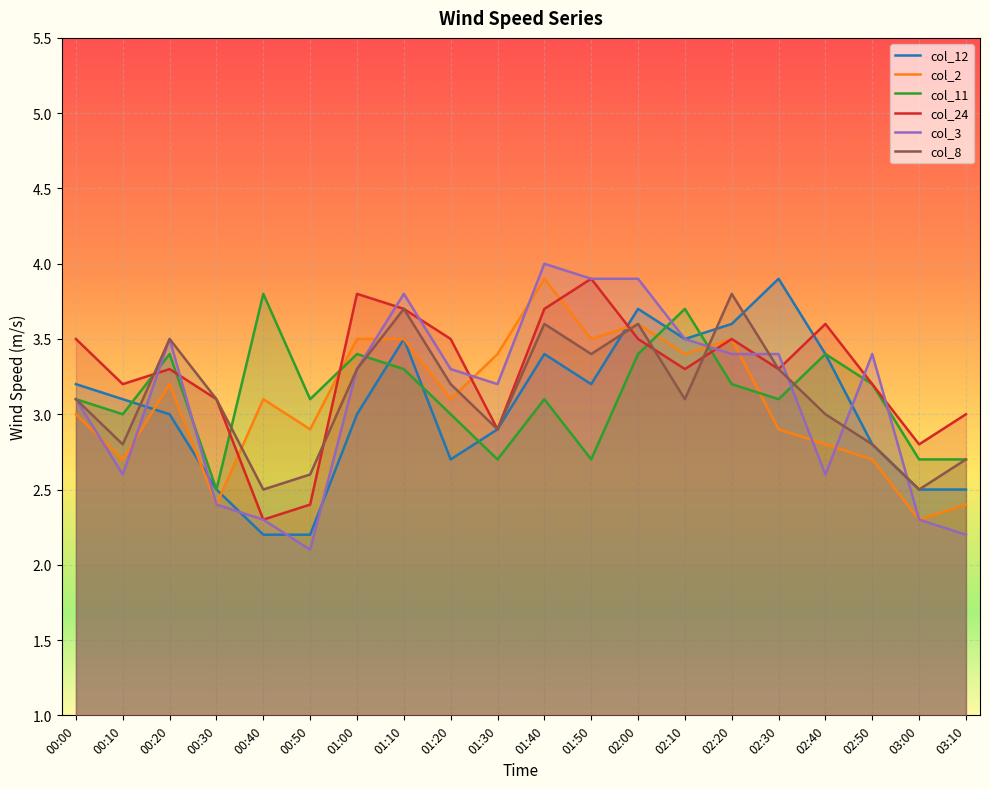

What is the difference between the col_12 values at 03:00 and 02:50?

0.3